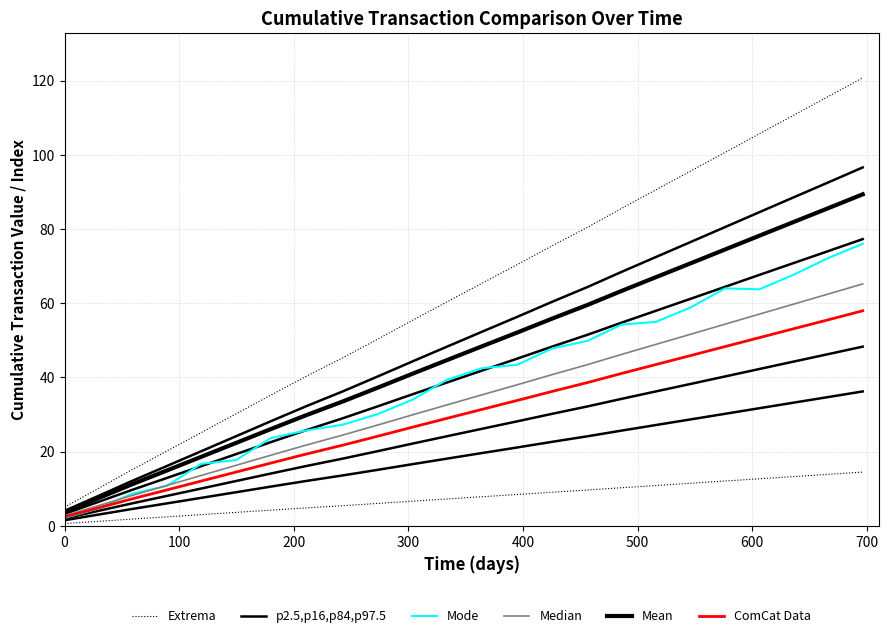

What is the value of the Mode point at the 14th from the left?

43.4